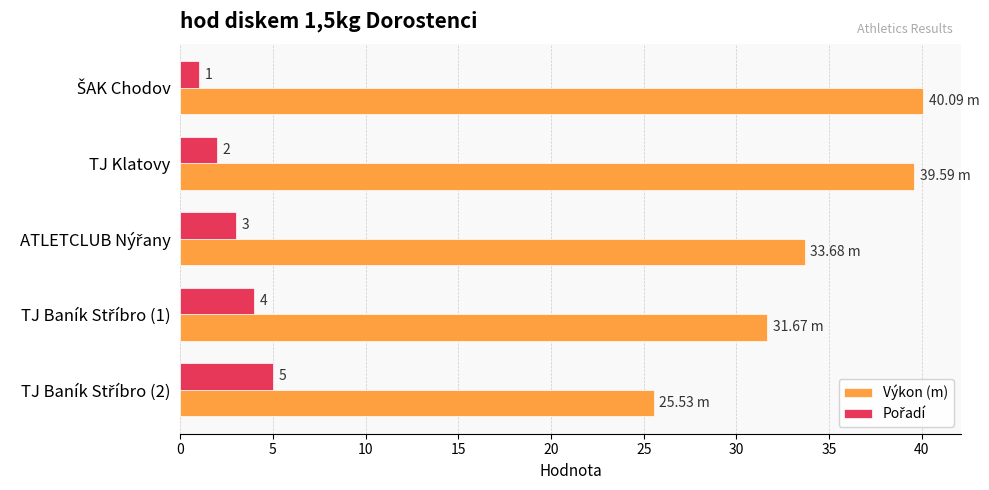

At which category is the sum across all series the highest?

TJ Klatovy